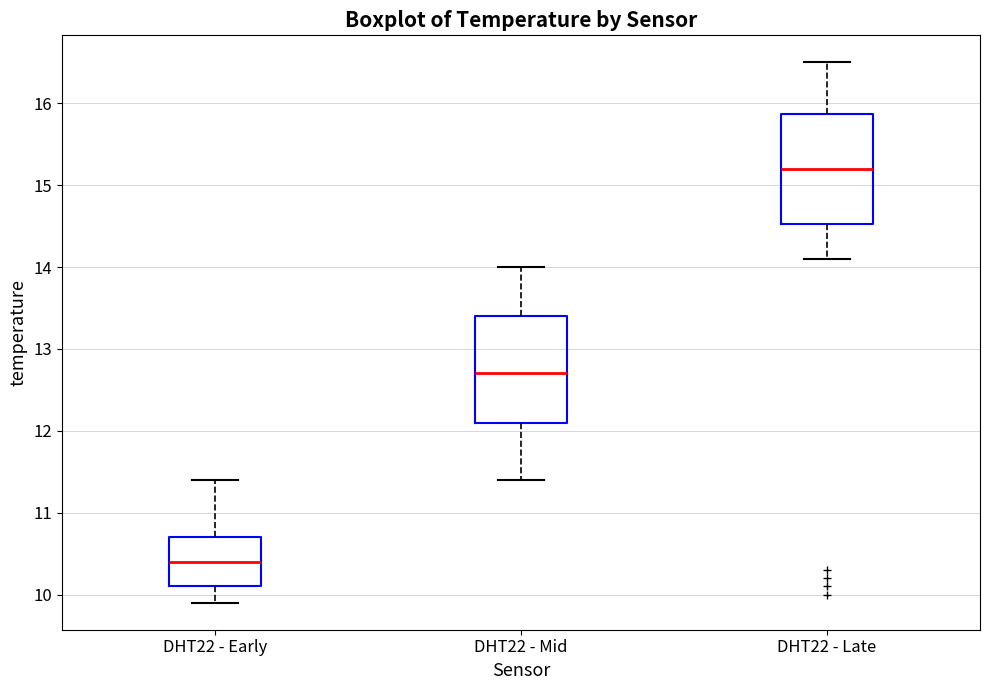

Reading left to right, transcribe this box plot: for each box, give where its median line is, the range the box spans, and where its two whiskers end, as read against the y-axis. The values are not printed on the chart, so give them approximately, as read against the axis.

DHT22 - Early: median 10.4, box 10.1 to 10.7, whiskers 9.9 to 11.4
DHT22 - Mid: median 12.7, box 12.1 to 13.4, whiskers 11.4 to 14.0
DHT22 - Late: median 15.2, box 14.5 to 15.9, whiskers 14.1 to 16.5